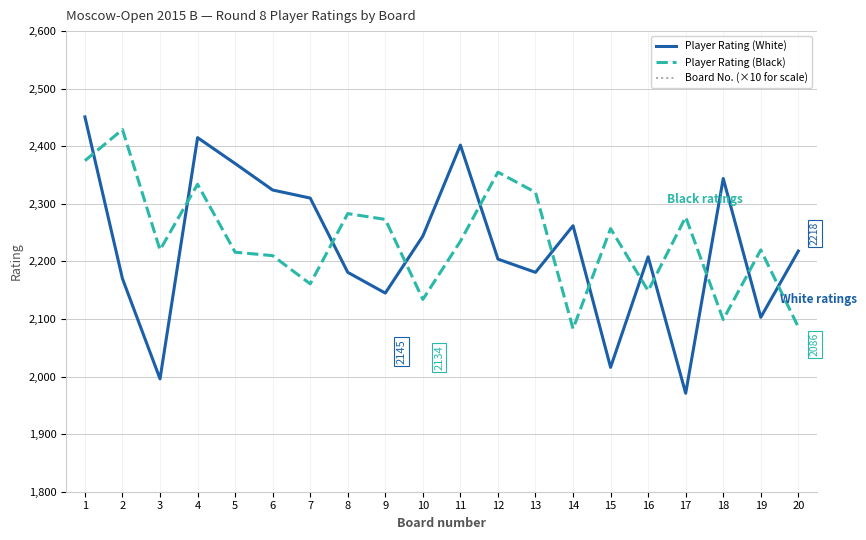

What is the difference between the Board No. (×10 for scale) values at 17 and 13?

410